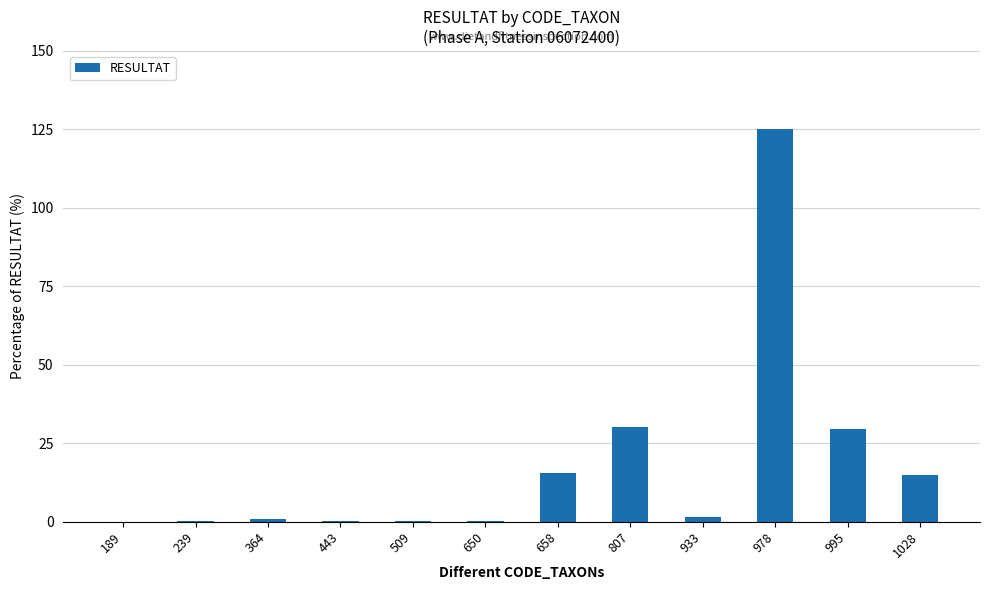

What is the difference between the values at 509 and 443?

0.2